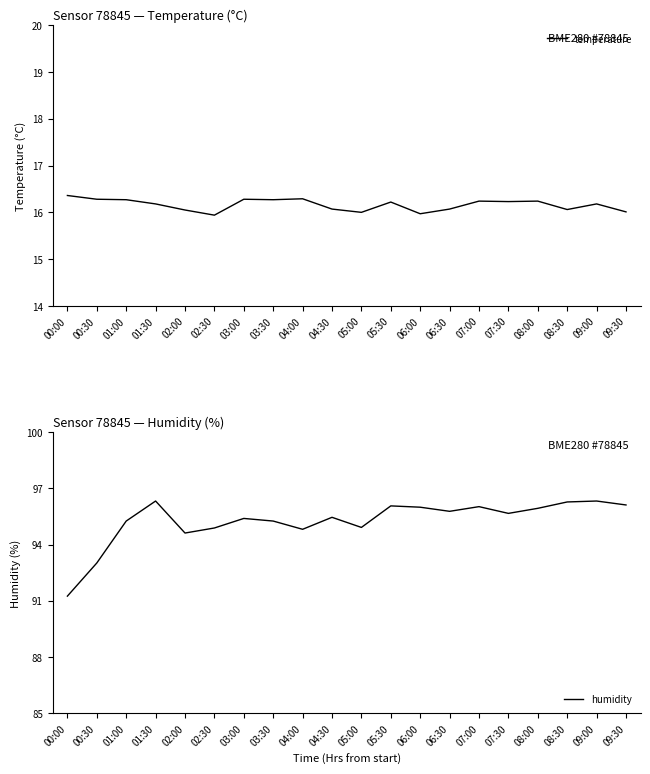

How many categories are shown in the chart?

20